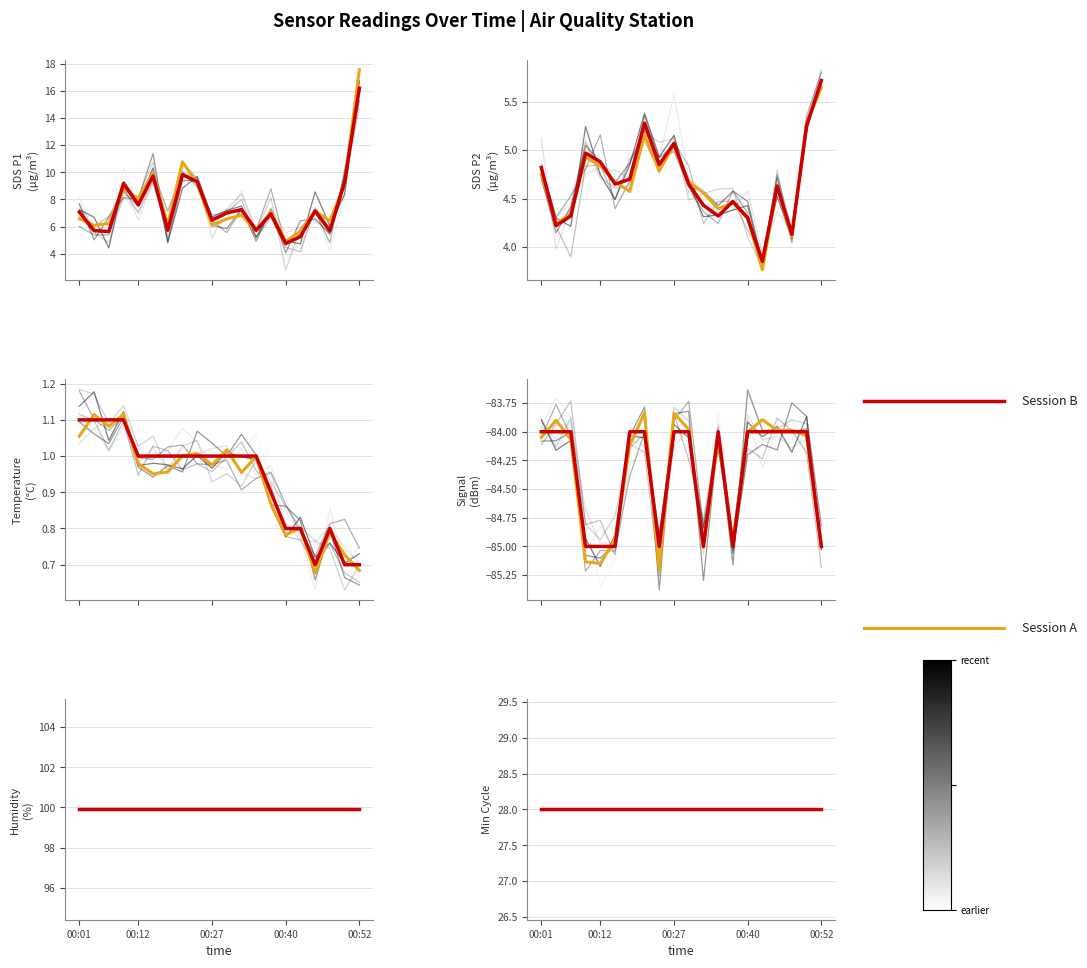

At which category does SDS_P2 reach its first local valley?

00:04